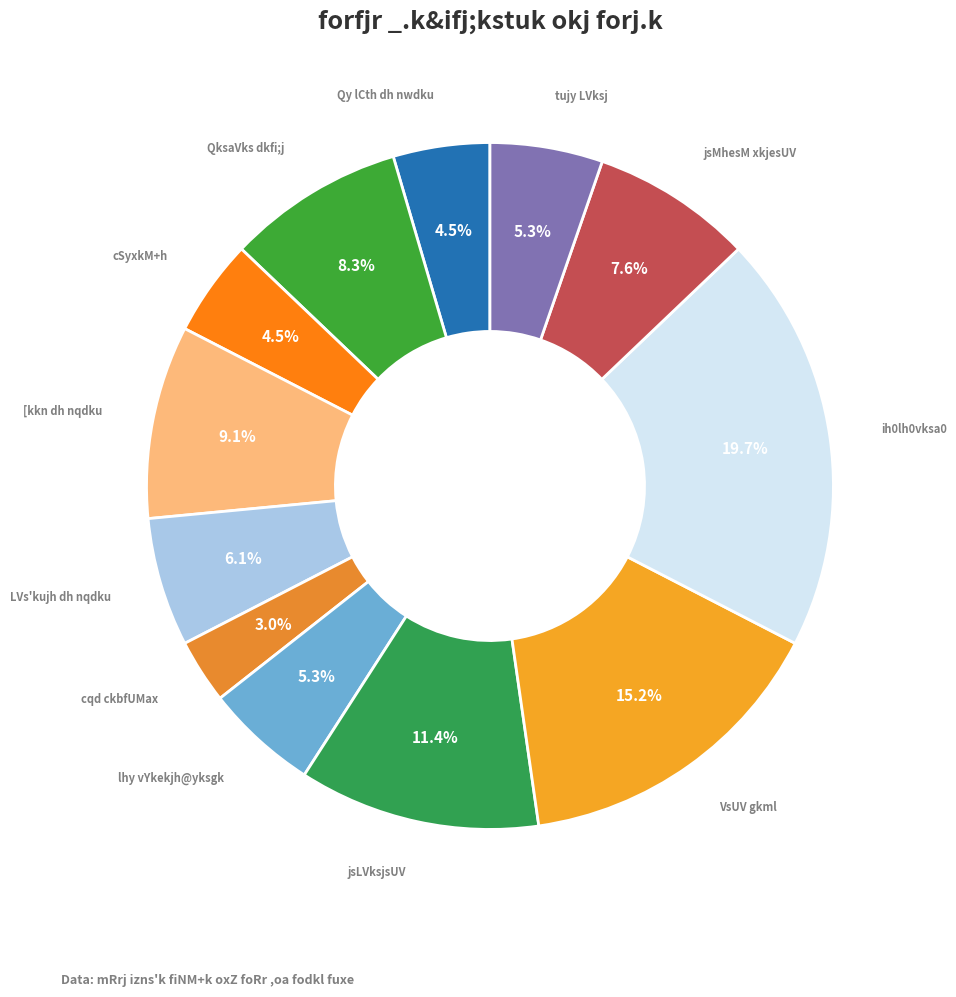

To the nearest percent, what is the difference between the largest and smallest slice percentages?

17%